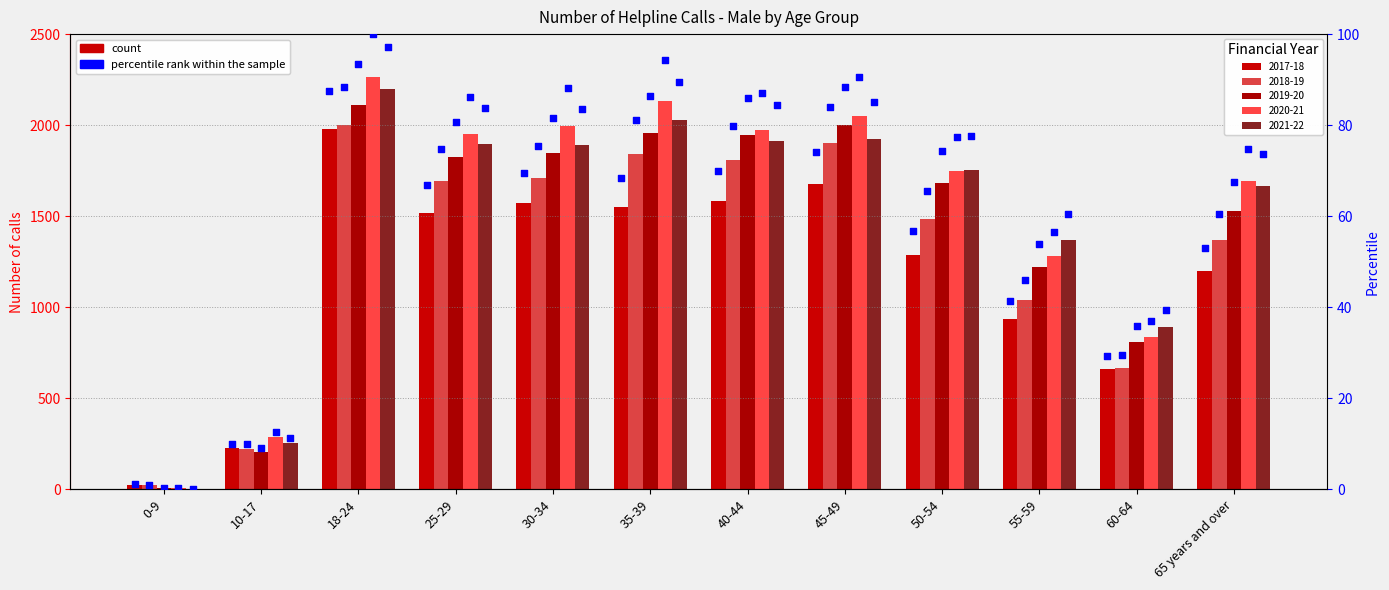

What is the total value across all series at 0-9?

57.3